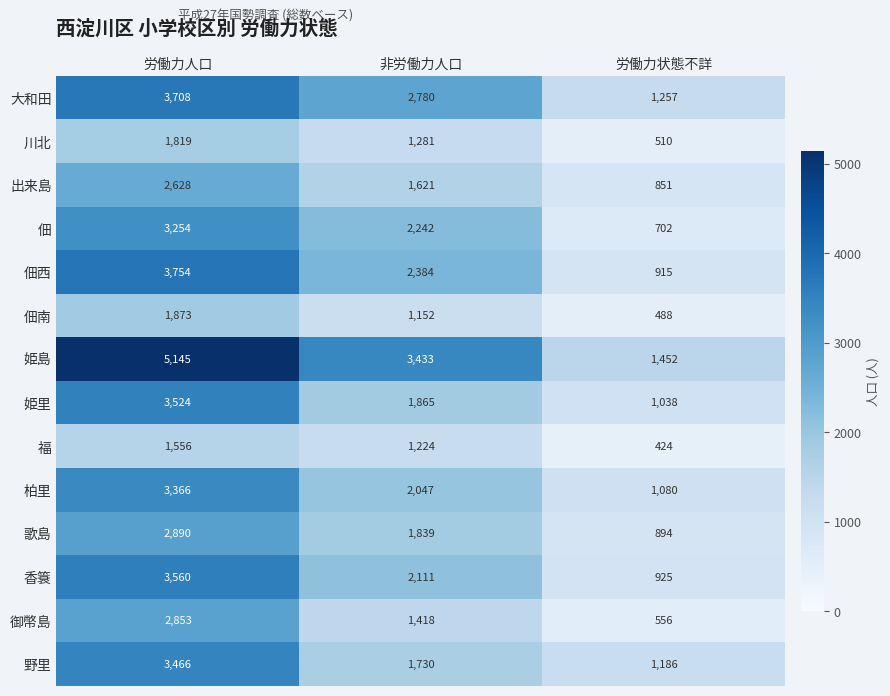

Rank the series by their maximum value, from highest to lowest.

姫島, 佃西, 大和田, 香簑, 姫里, 野里, 柏里, 佃, 歌島, 御幣島, 出来島, 佃南, 川北, 福